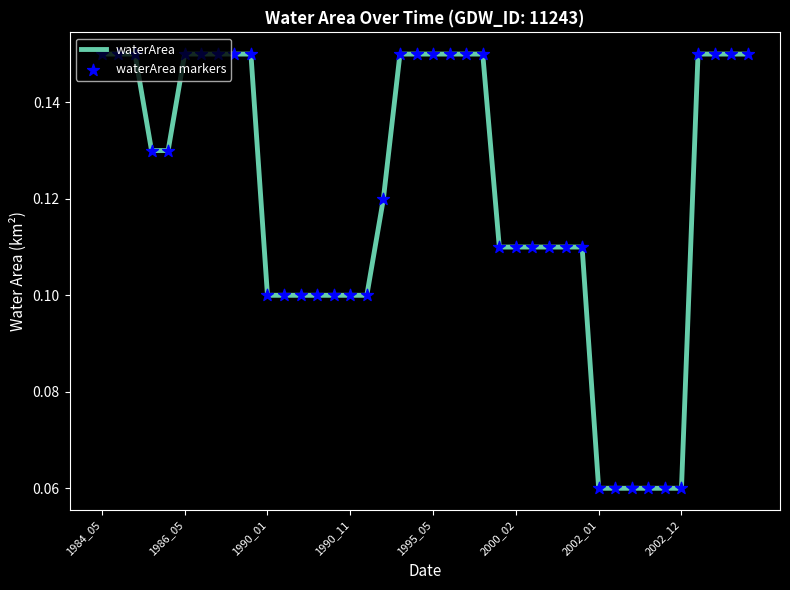

How many lines are shown in the chart?

1